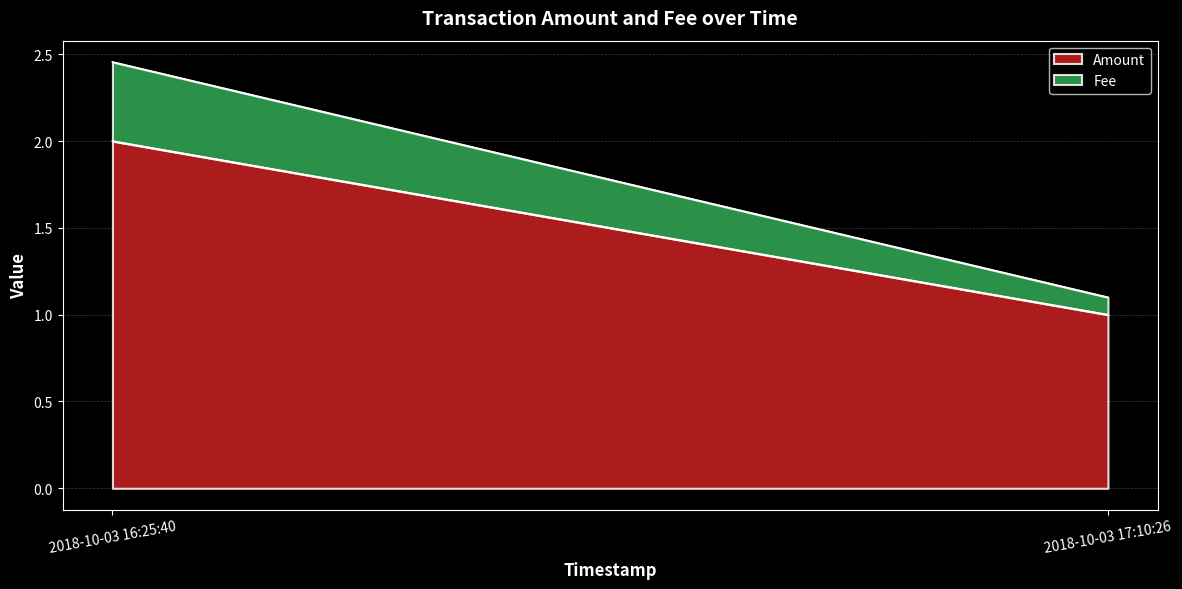

Which series has the largest range (max minus min)?

Amount